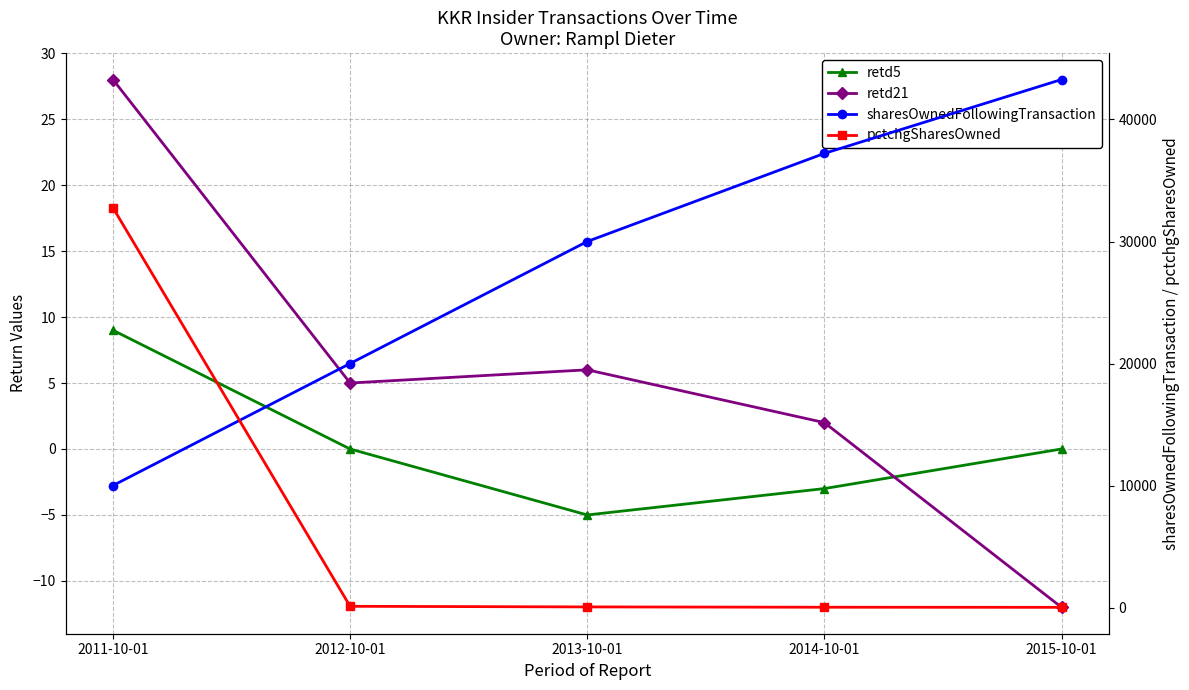

True or false: retd5 and sharesOwnedFollowingTransaction intersect in this chart.

False